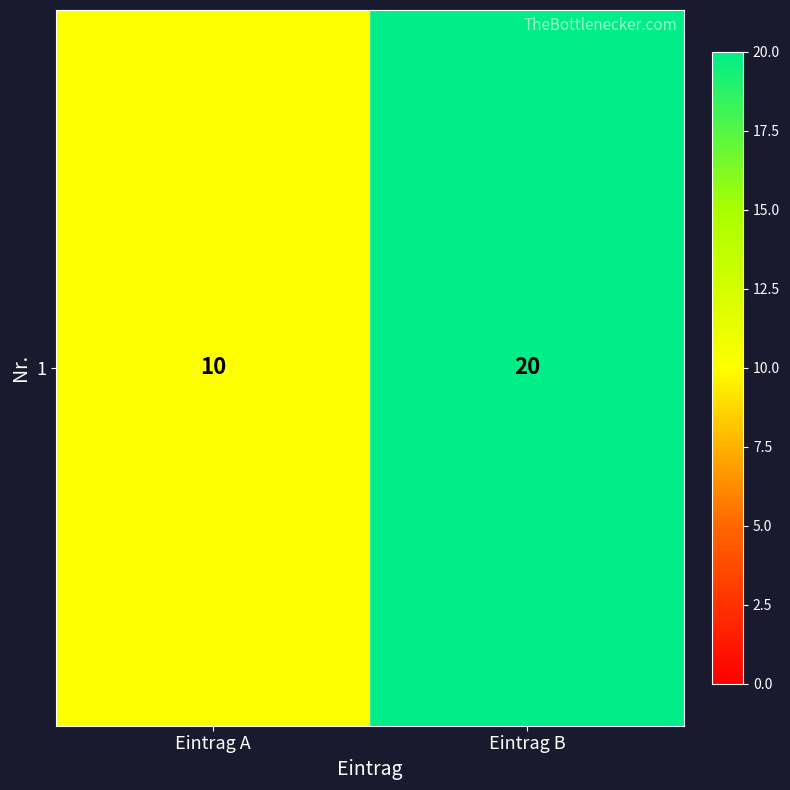

What is the difference between the maximum and minimum values?

10